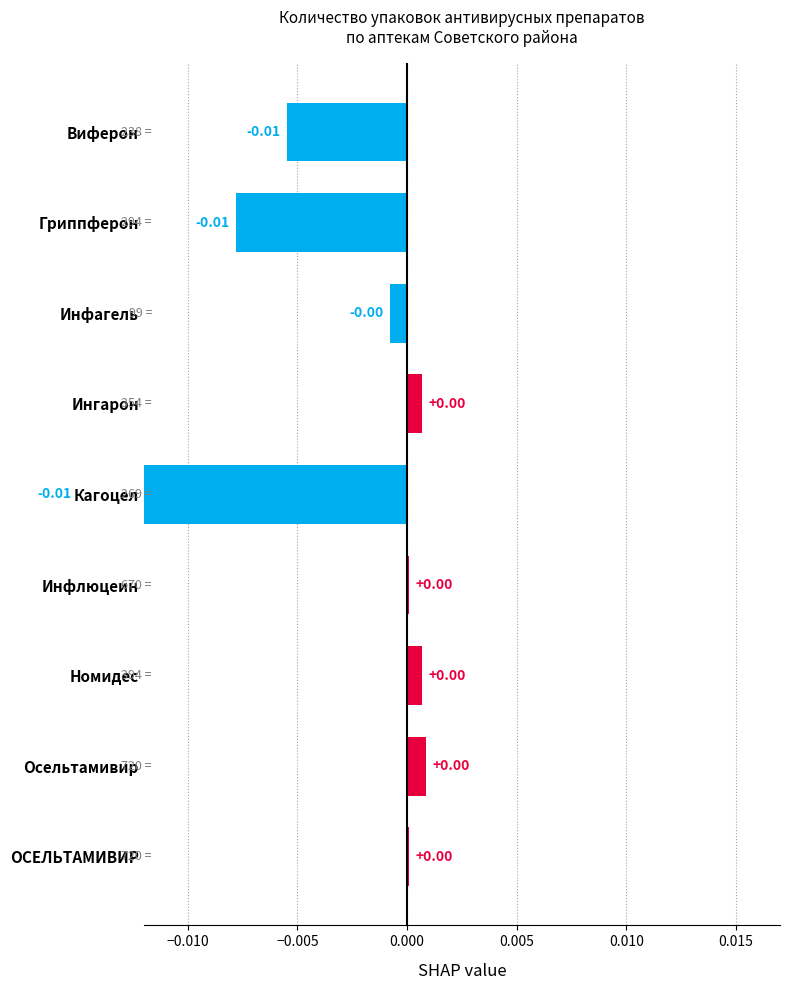

Is it true that the value at Инфагель is -0.0?

False